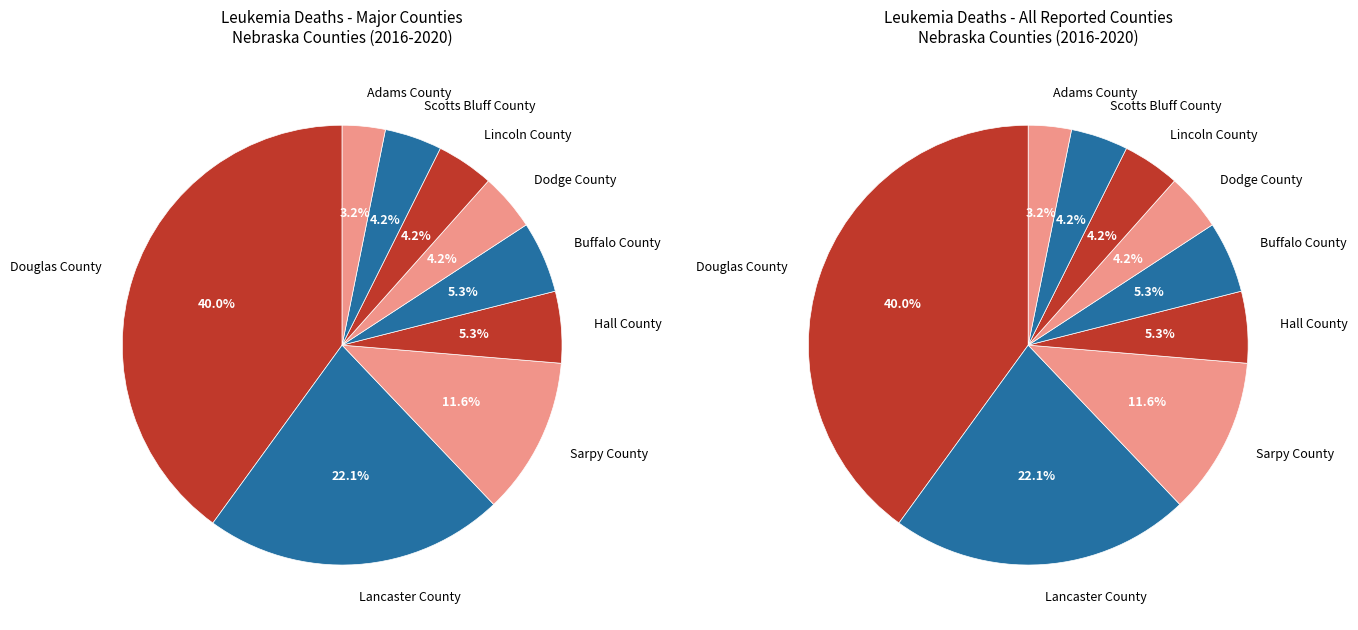

Which slice is the largest?

Douglas County